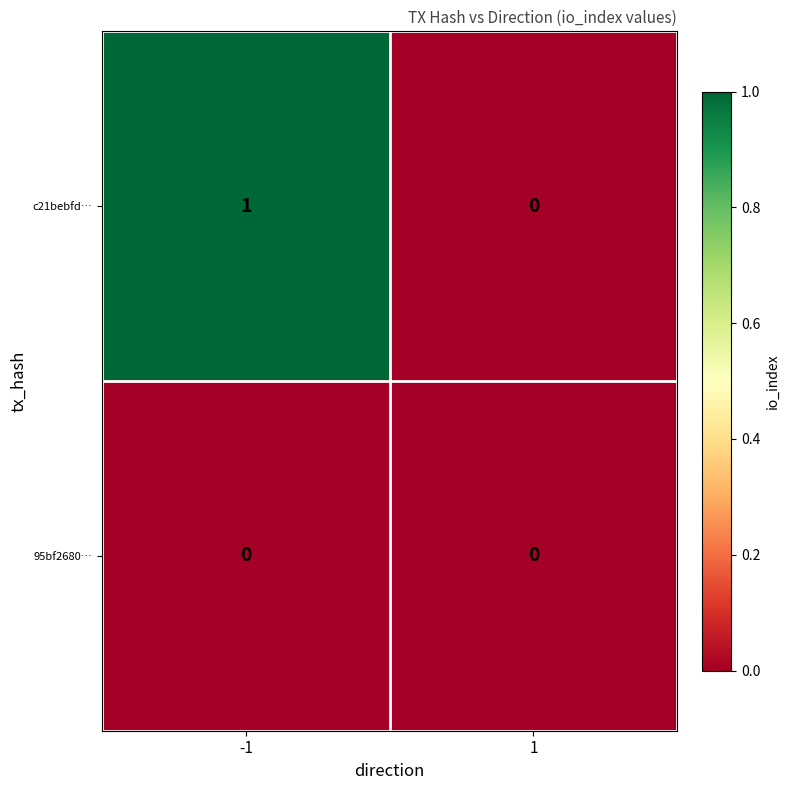

Which series has the largest total across all categories?

c21bebfd…